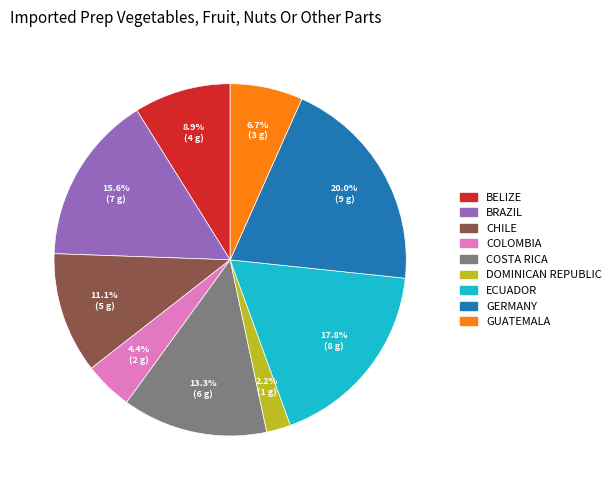

Which slice is the smallest?

DOMINICAN REPUBLIC